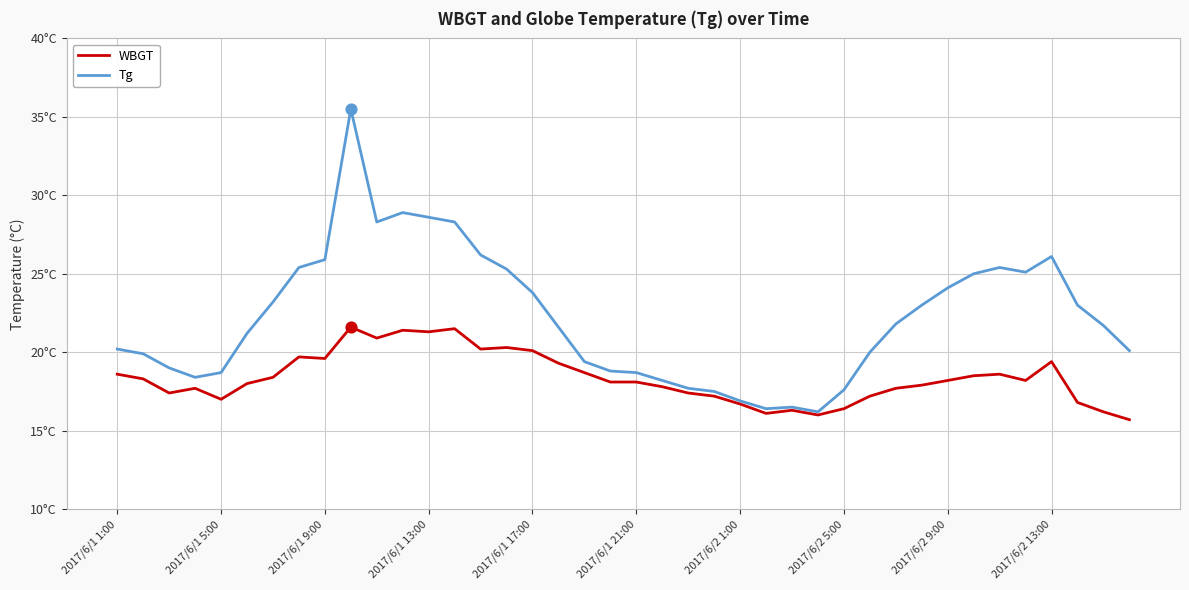

What are all the series names shown in the legend?

WBGT, Tg